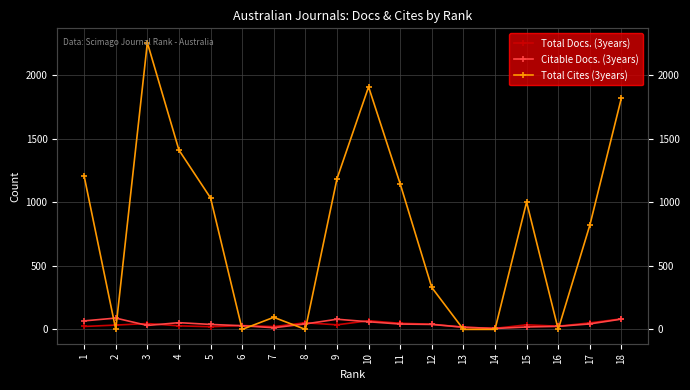

Which has a higher value, 14 or 7?

7